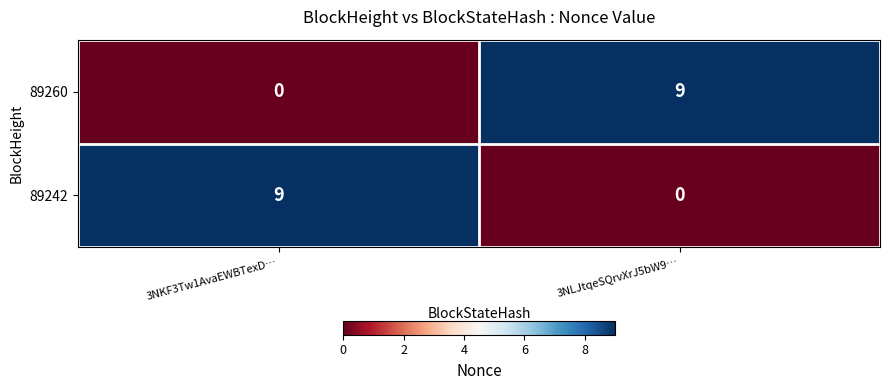

Which category has the lowest value in the 89242 series?

3NLJtqeSQrvXrJ5bW9…